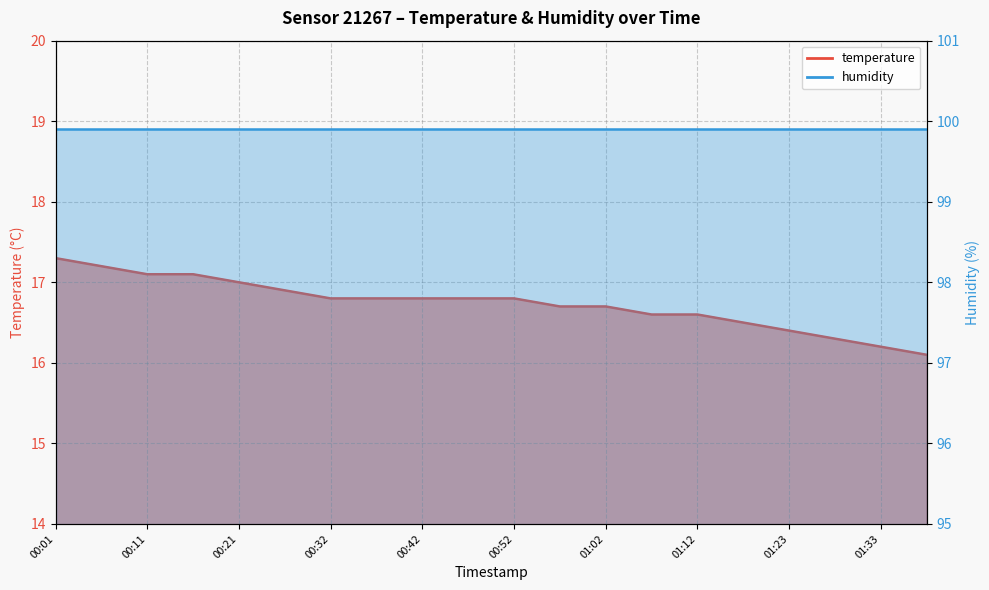

What is the label of the 14th point from the right?

00:32